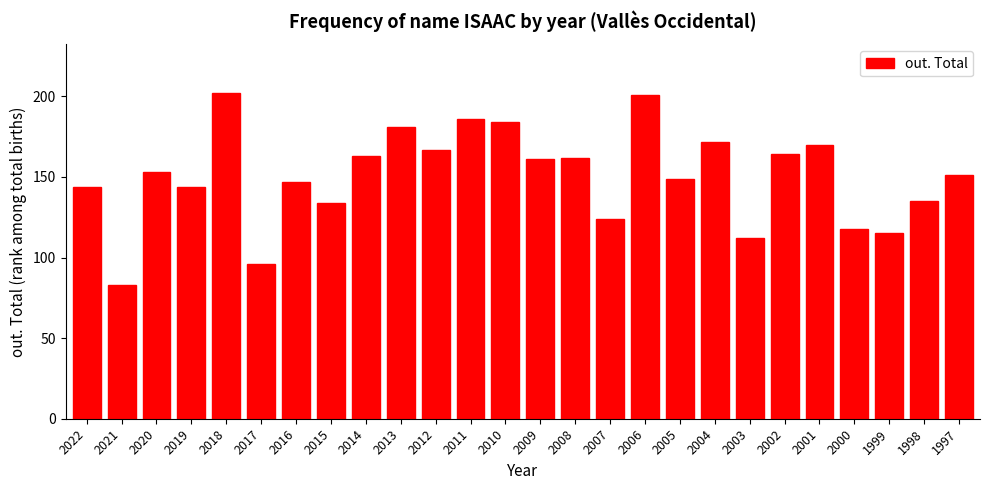

Reading left to right, transcribe all the data shown in this chart.

2022=144	2021=83	2020=153	2019=144	2018=202	2017=96	2016=147	2015=134	2014=163	2013=181	2012=167	2011=186	2010=184	2009=161	2008=162	2007=124	2006=201	2005=149	2004=172	2003=112	2002=164	2001=170	2000=118	1999=115	1998=135	1997=151